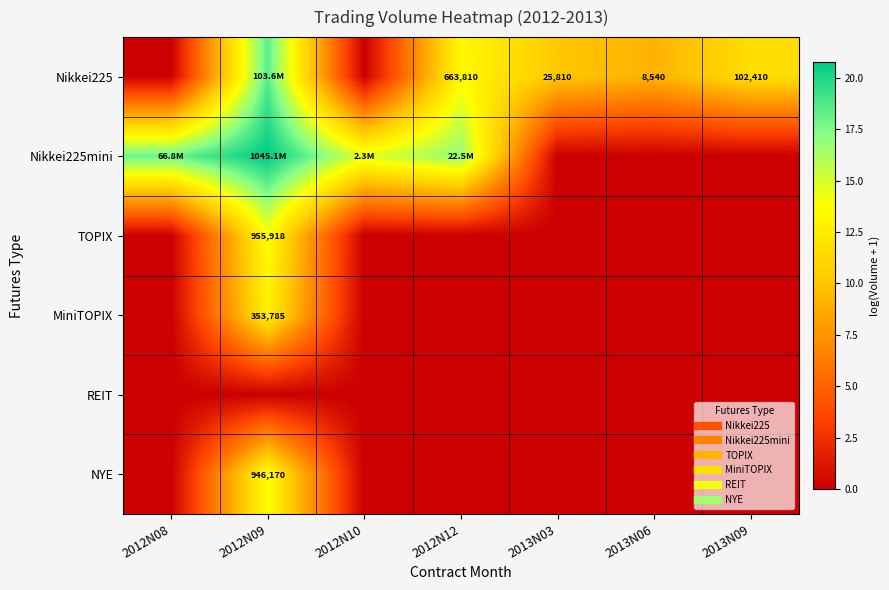

What is the highest value of the TOPIX series?

13.8